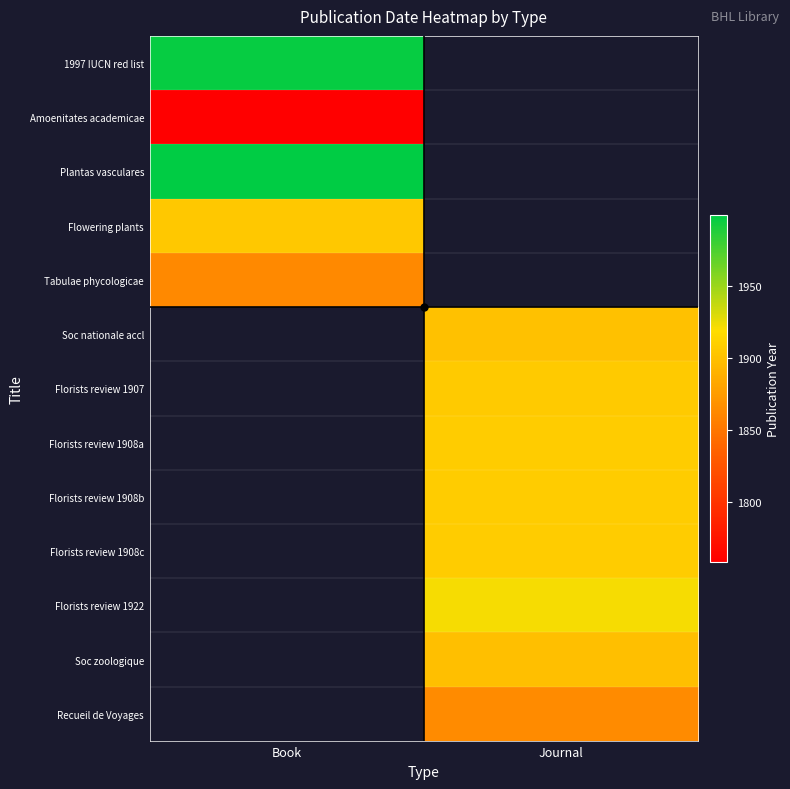

Rank the series at Book from highest to lowest value.

Plantas vasculares, 1997 IUCN red list, Flowering plants, Tabulae phycologicae, Soc nationale accl, Florists review 1907, Florists review 1908a, Florists review 1908b, Florists review 1908c, Florists review 1922, Soc zoologique, Recueil de Voyages, Amoenitates academicae